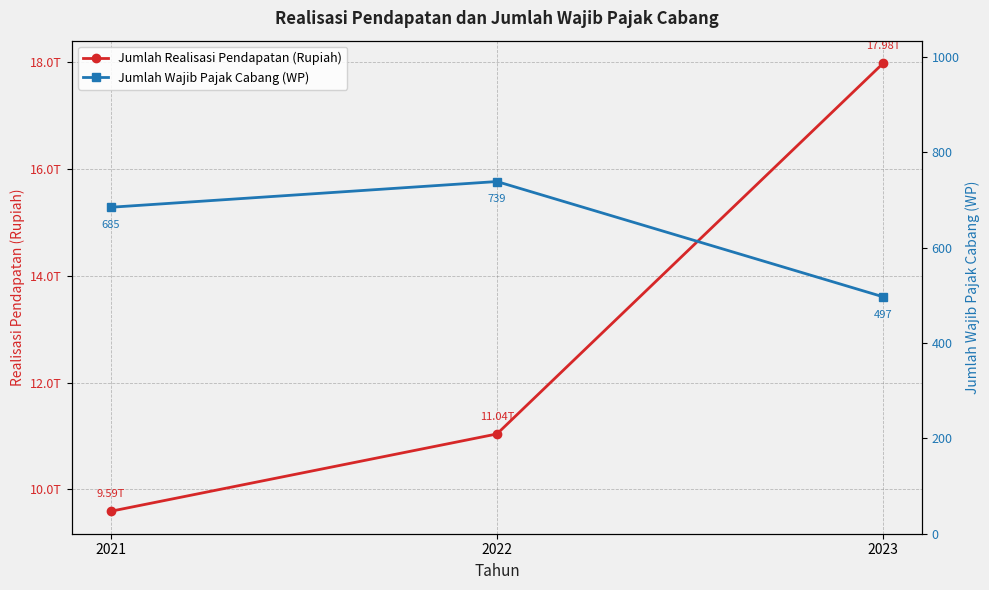

Which series has the largest total across all categories?

Jumlah Realisasi Pendapatan (Rupiah)